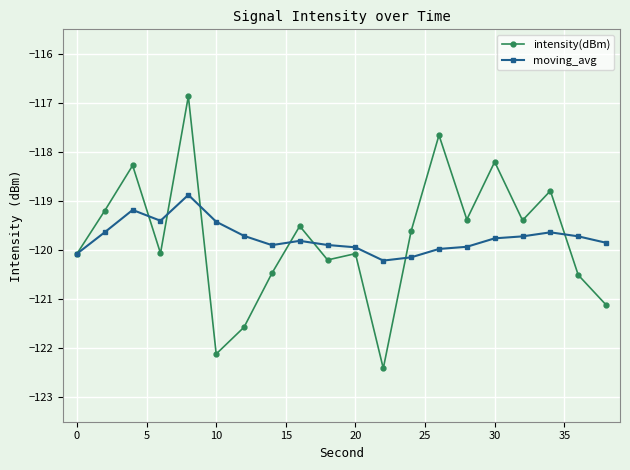

Rank the series by their maximum value, from lowest to highest.

moving_avg, intensity(dBm)